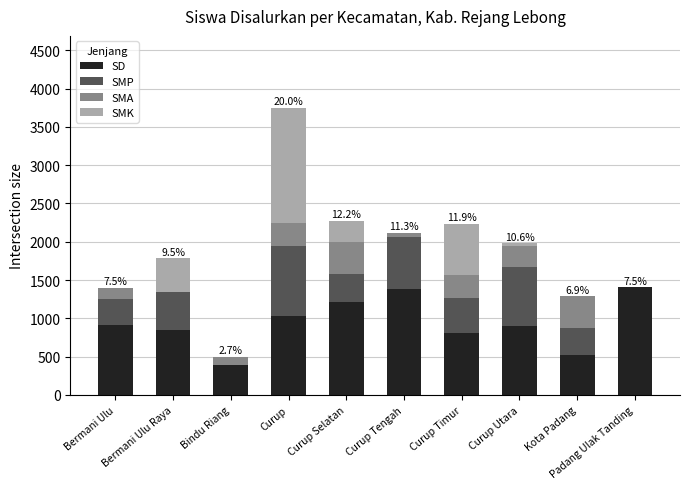

At which category is the sum across all series the highest?

Curup